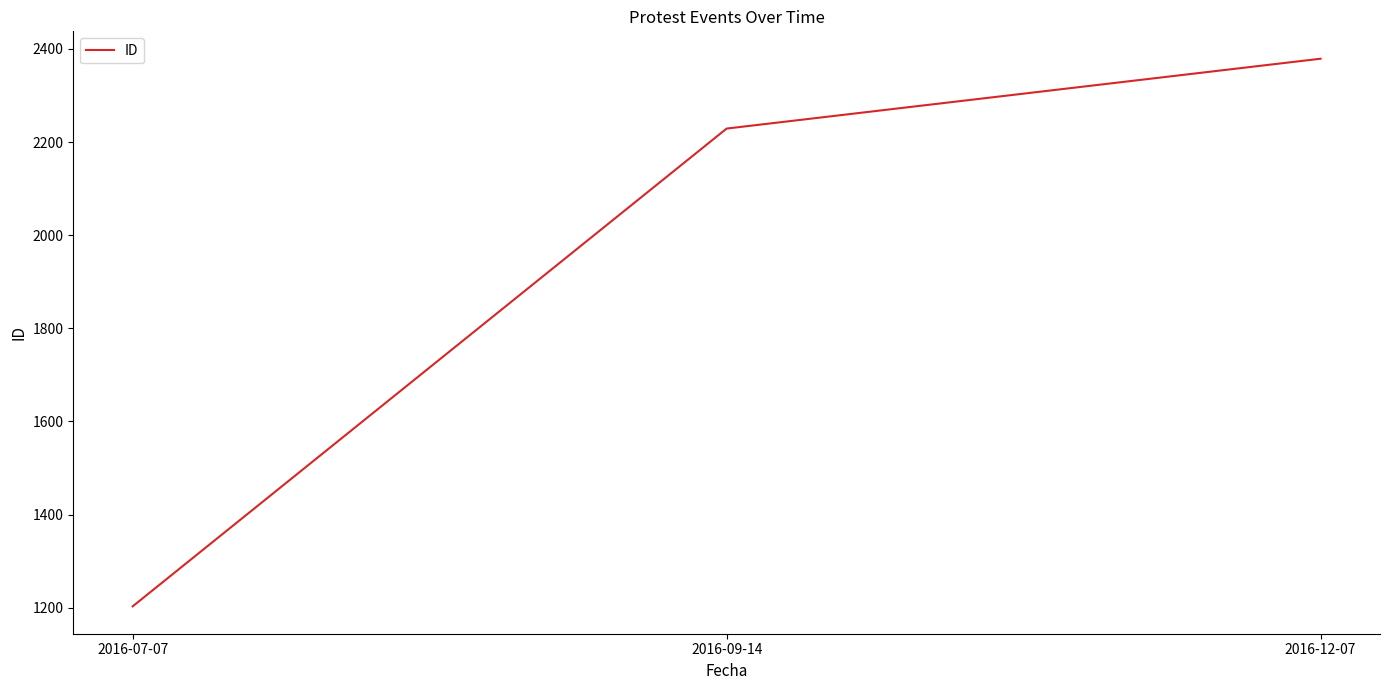

Which label corresponds to the largest value in the chart?

2016-12-07